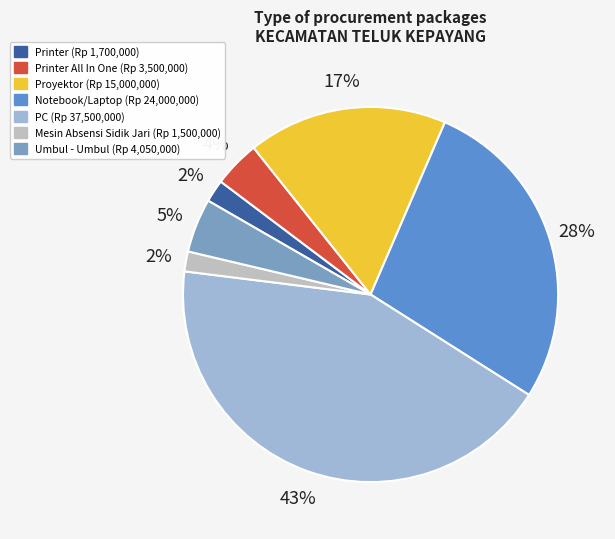

Does any single category account for the majority?

No